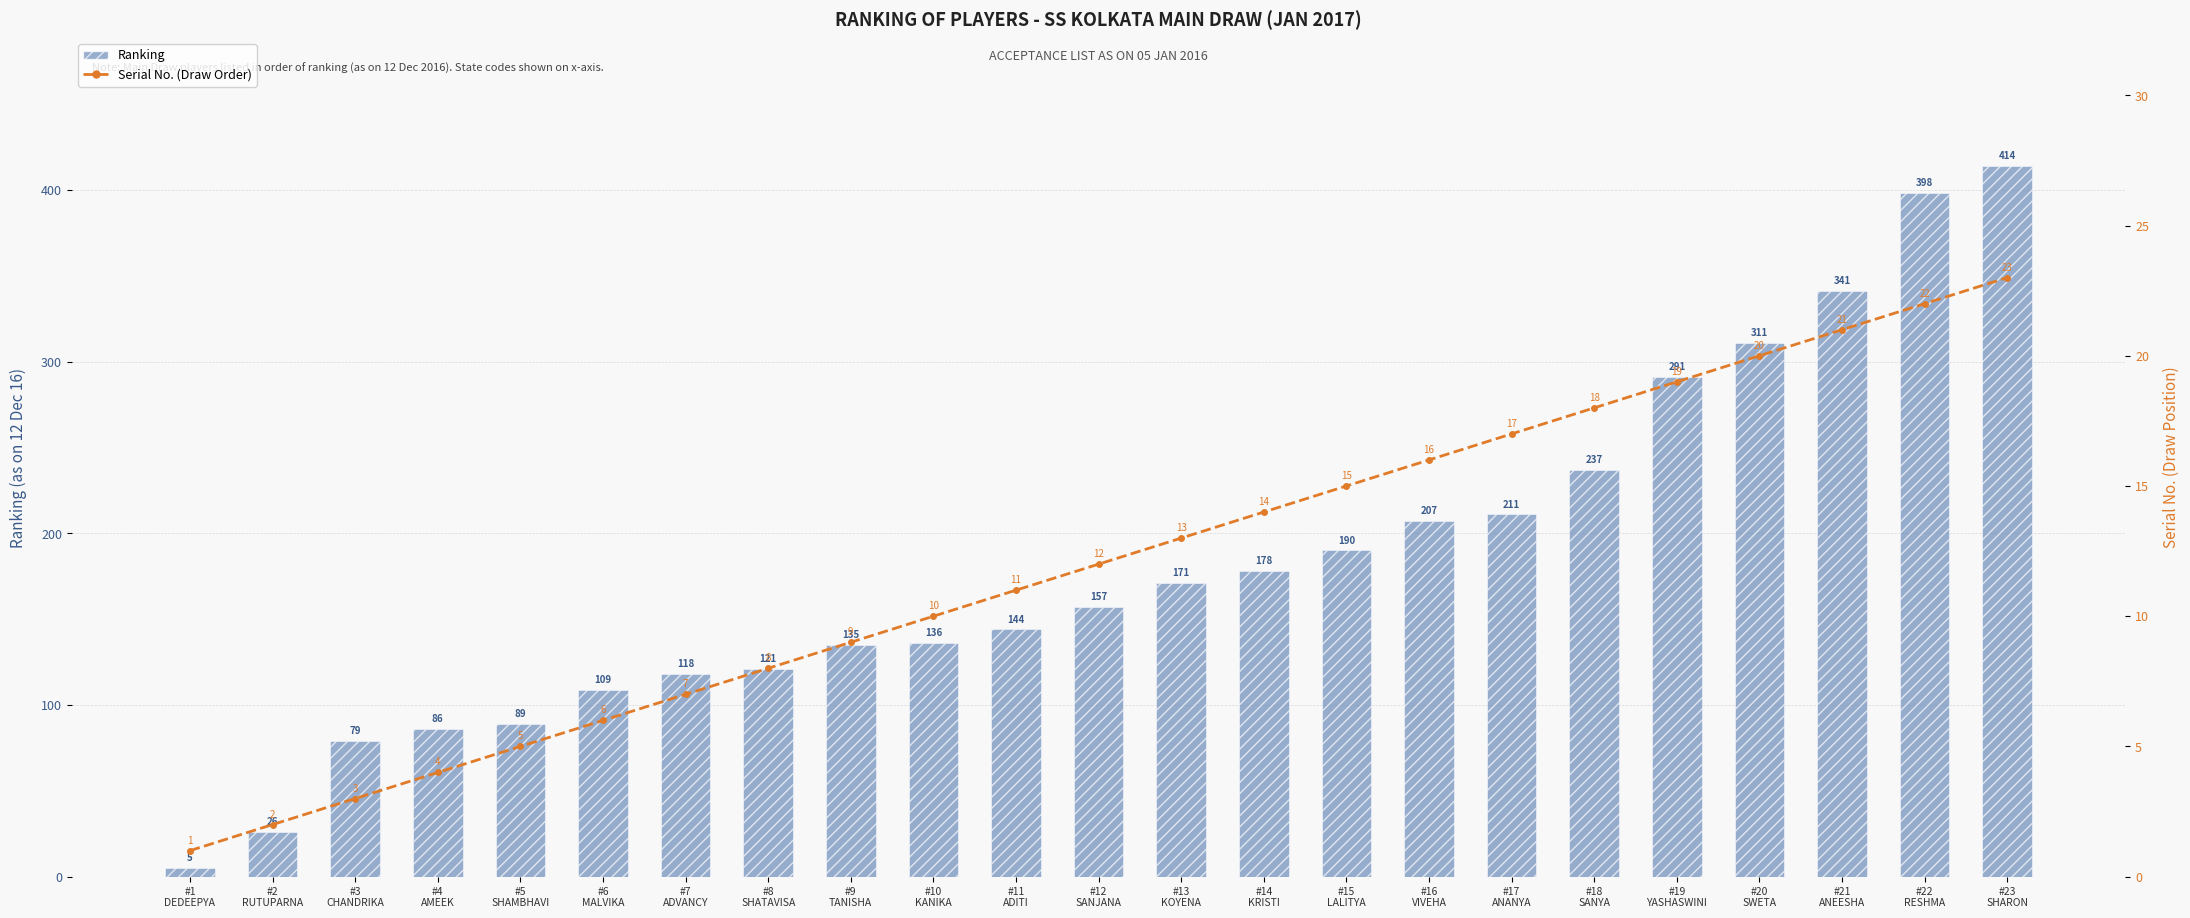

What is the sum of the Serial No. (Draw Order) values at #23
SHARON and #6
MALVIKA?

29